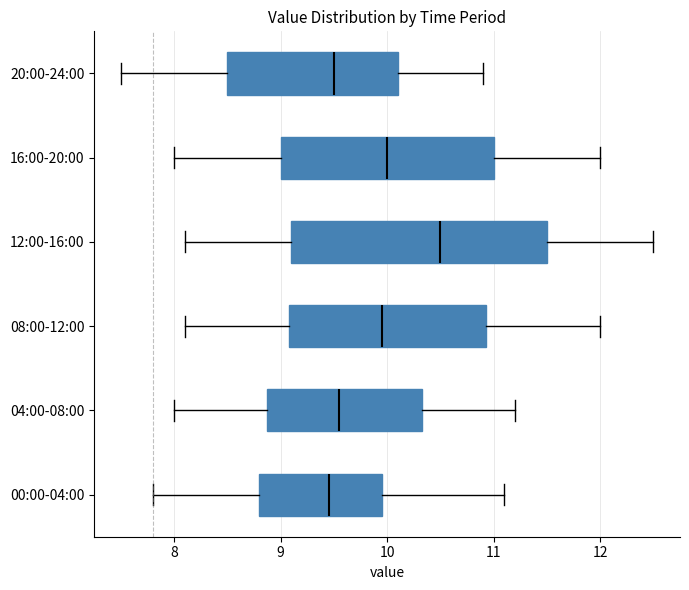

Where does the left whisker of the box for 12:00-16:00 end on the x-axis? The values are not printed on the chart, so give them approximately, as read against the axis.

8.1